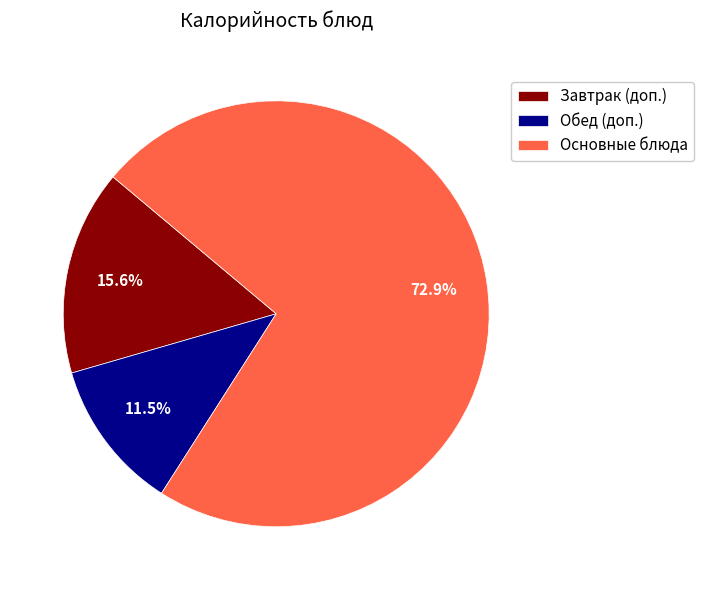

Is there any slice that represents more than half of the pie?

Yes